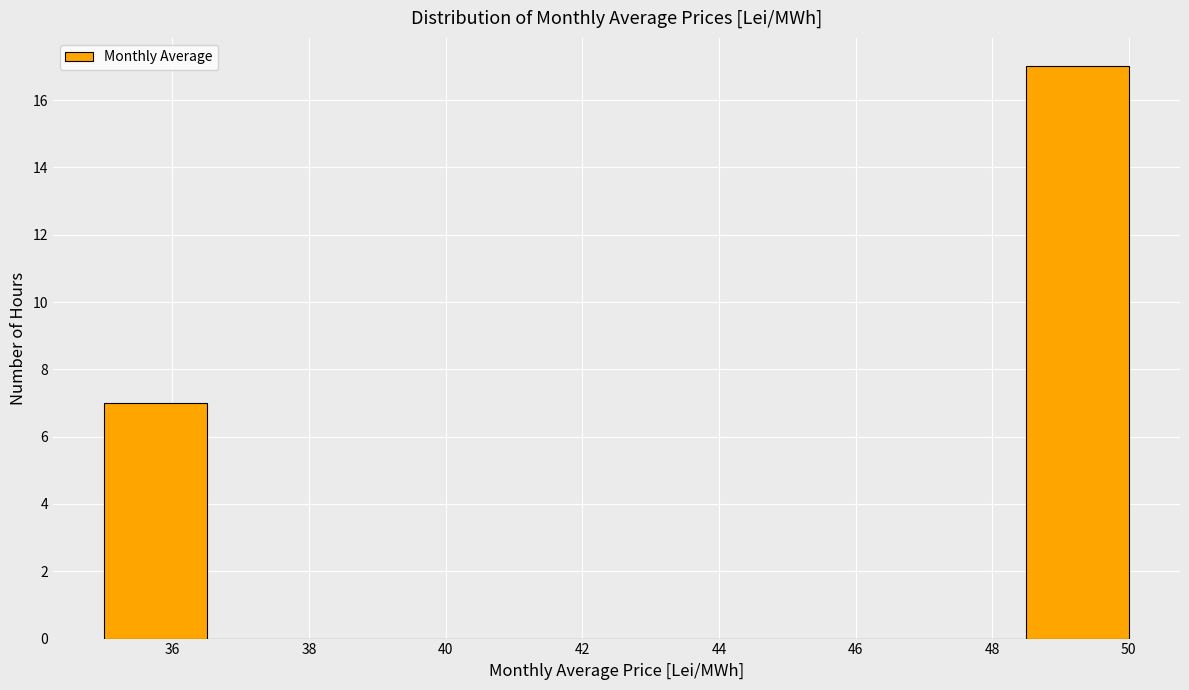

Over which range of the x-axis is the bar tallest?

48.5 to 50.0